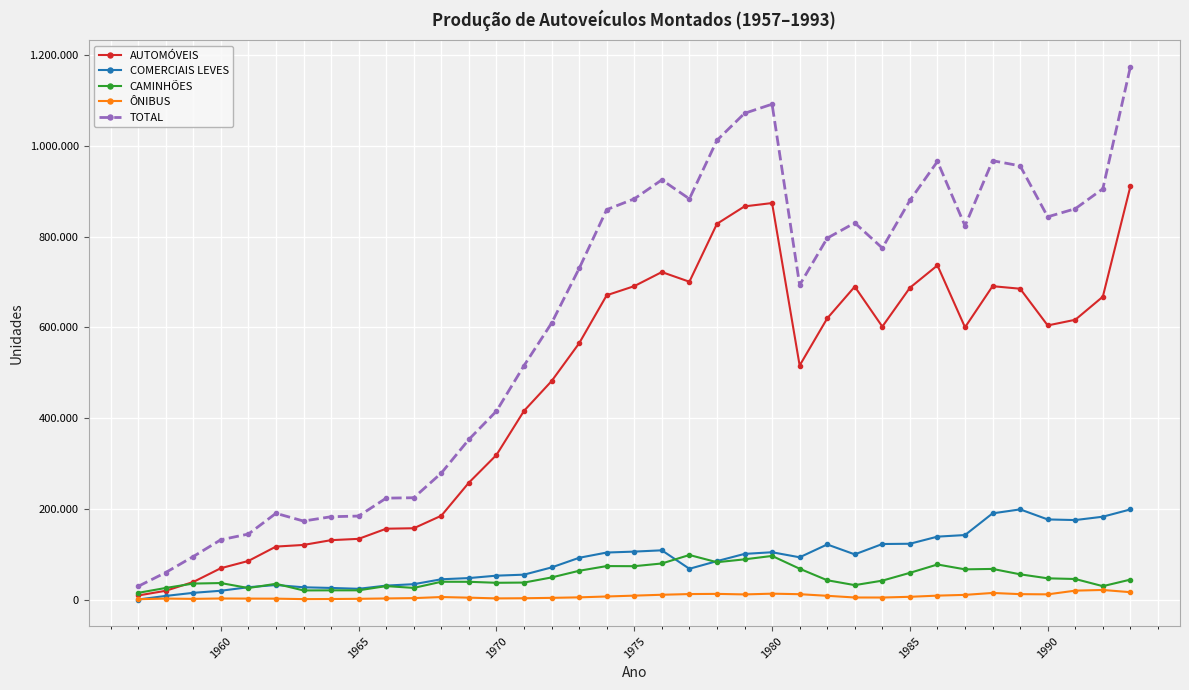

Is this an area chart (filled region under the line)?

No